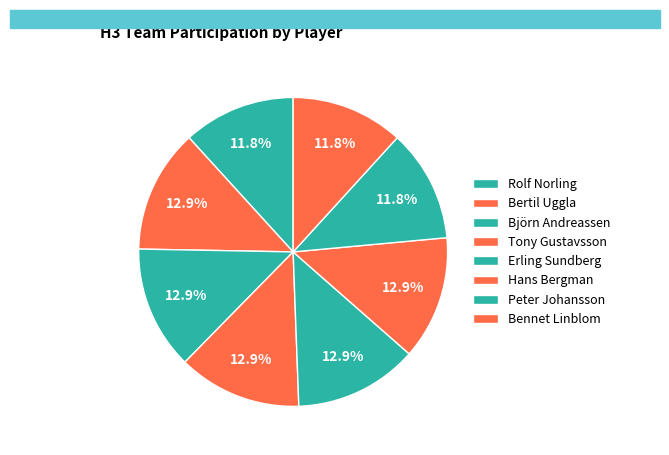

What is the smallest slice in the pie chart?

Rolf Norling